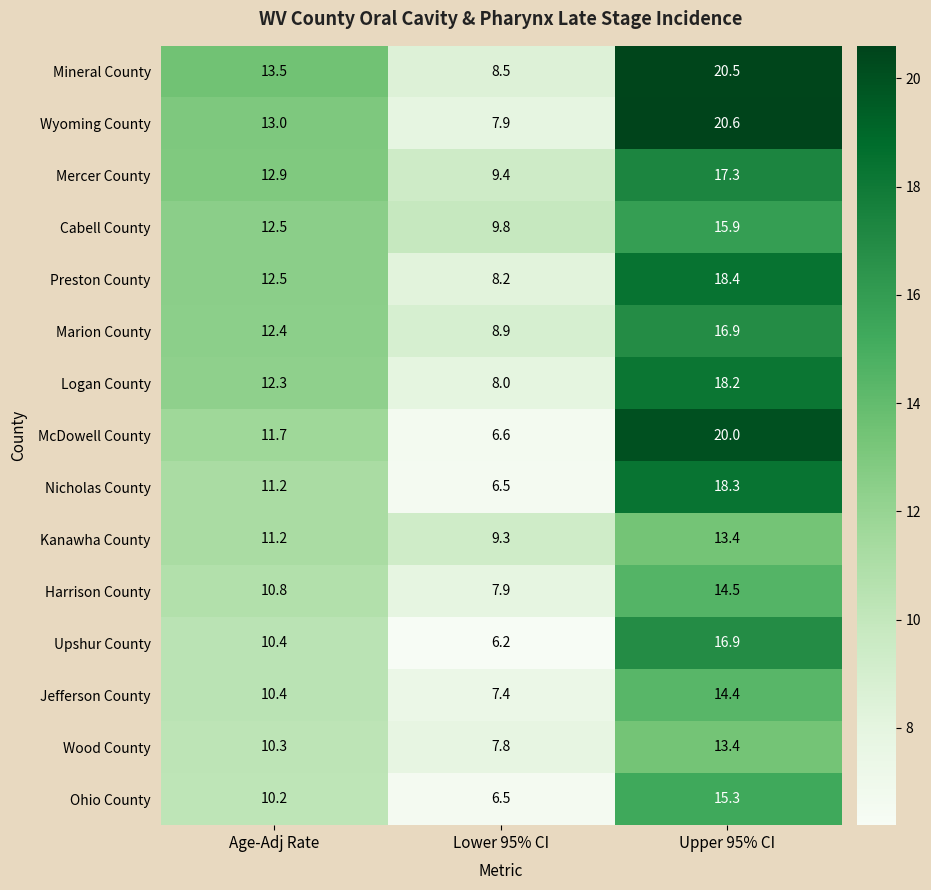

Is it true that Wood County equals 7.8 at Lower 95% CI?

True